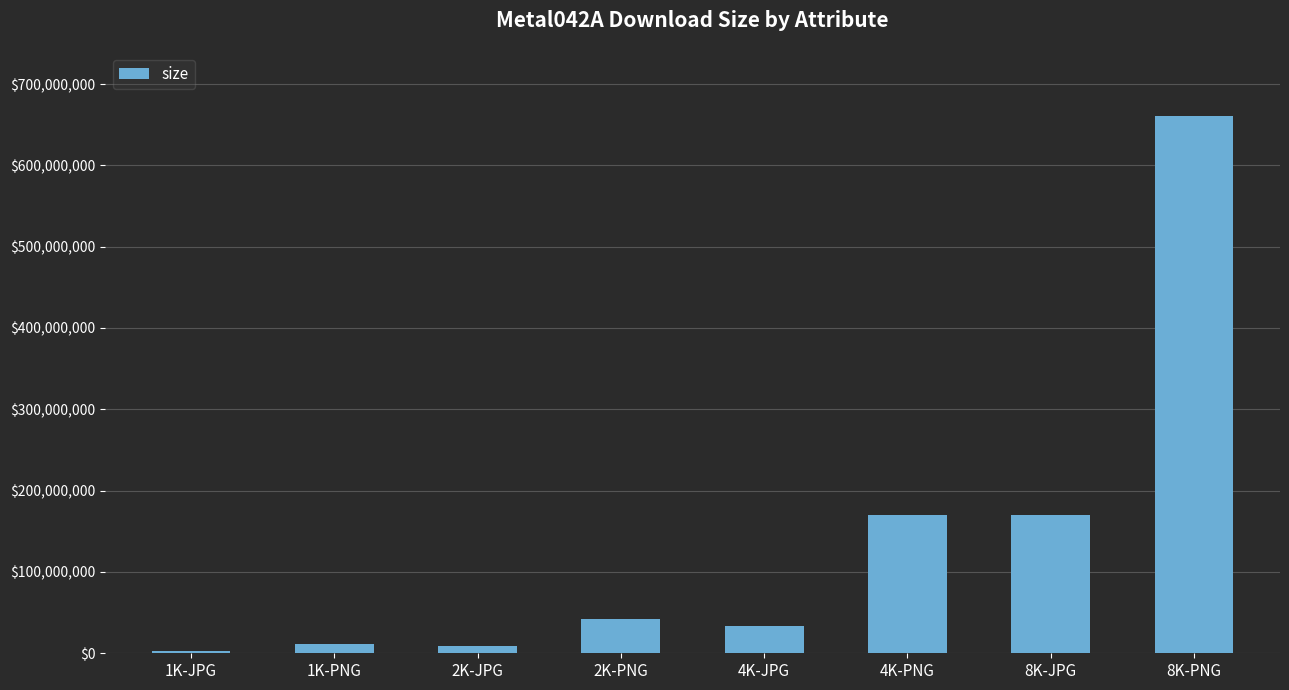

What is the greatest value displayed?

660179491